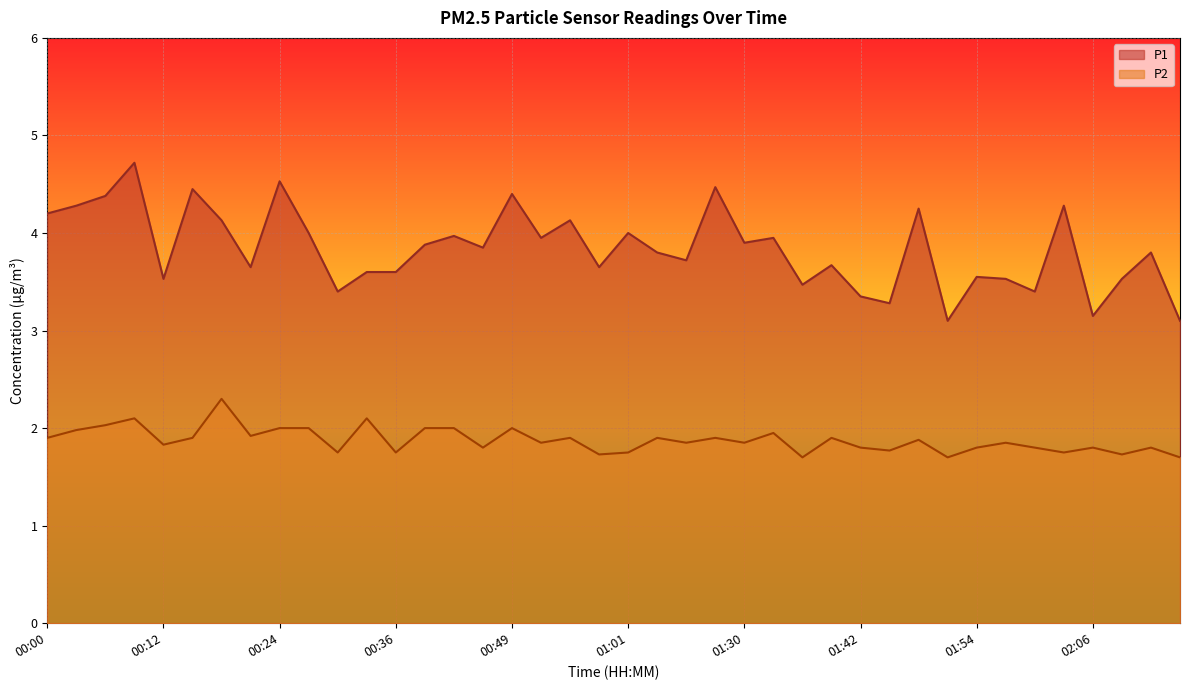

At 00:49, list the series in order from largest to smallest.

P1, P2